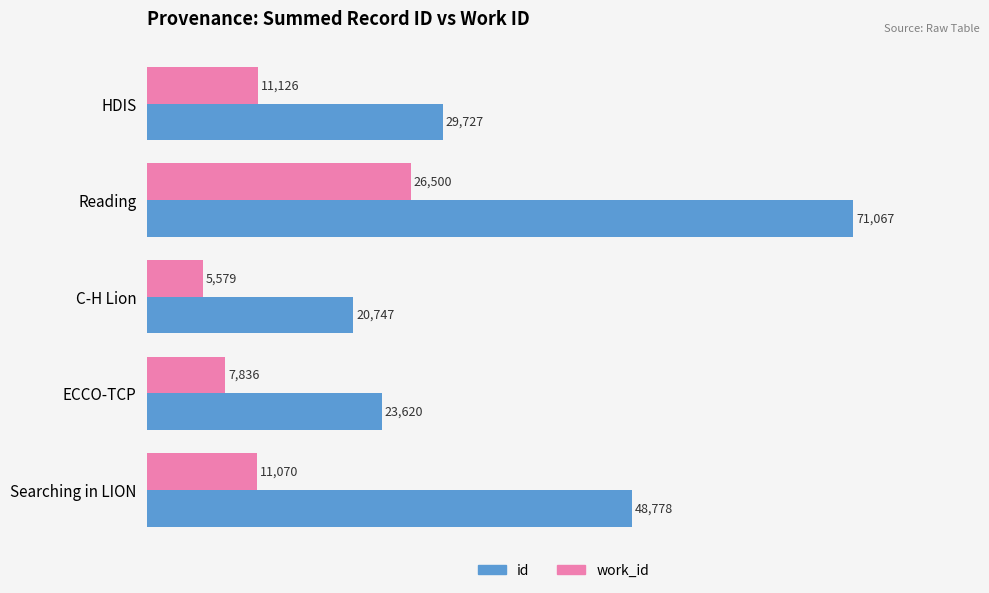

What is the maximum value for id?

71067